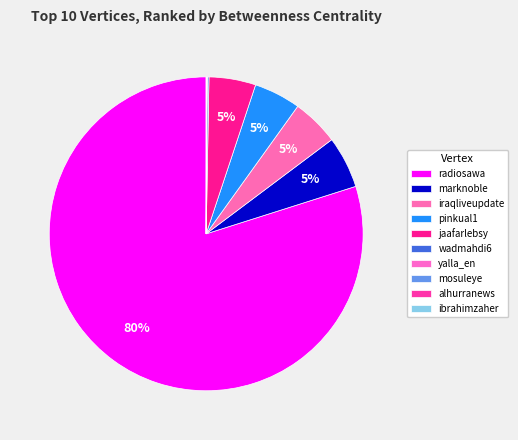

Count the number of slices in the pie.

10